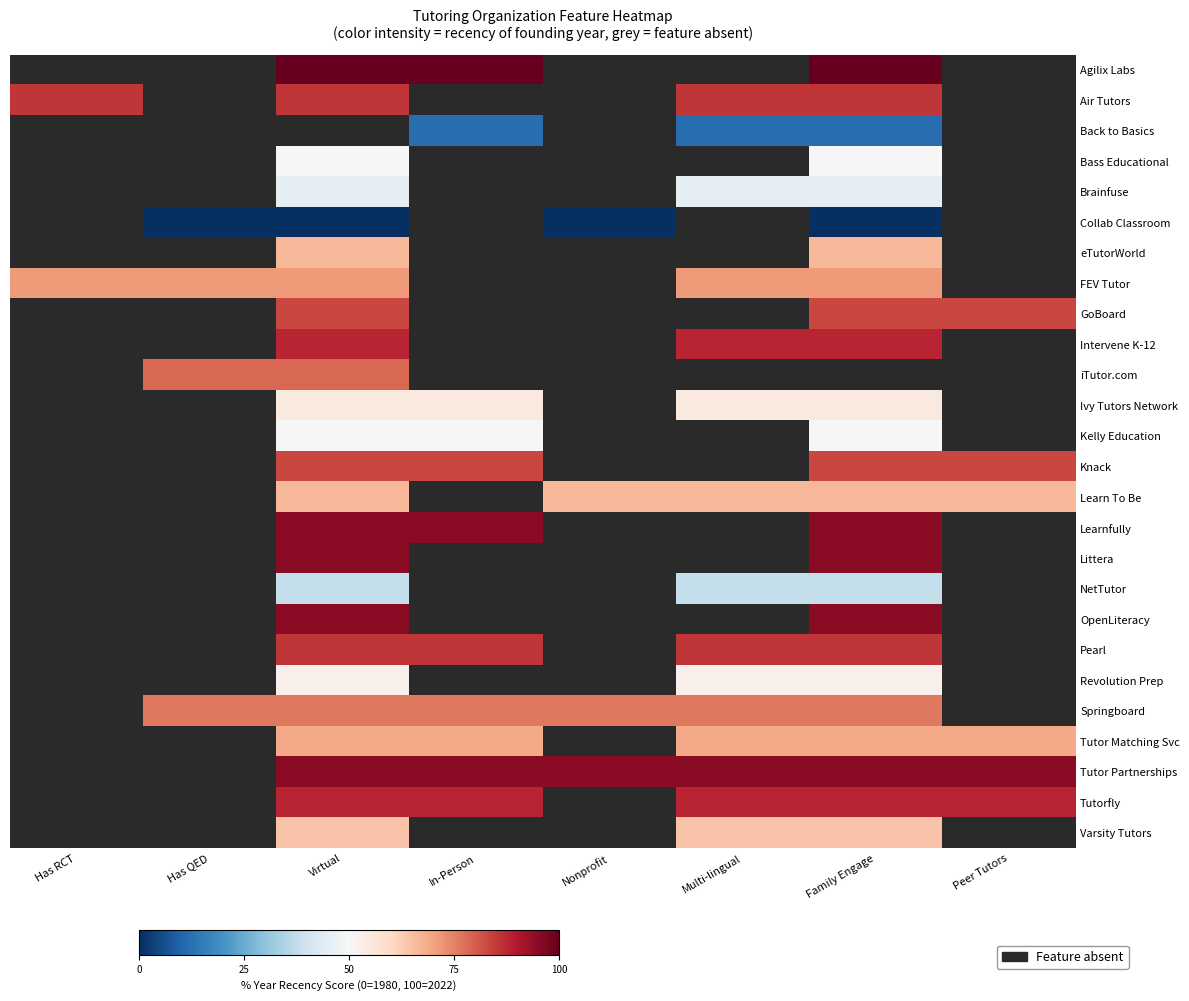

Which category has the lowest value in the FEV Tutor series?

Has RCT